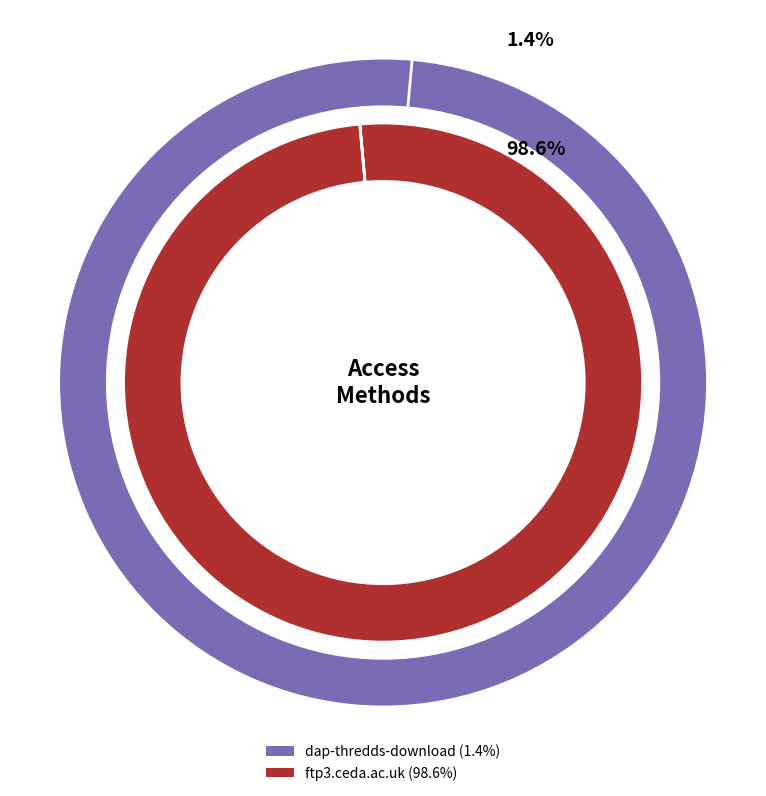

To the nearest percent, what portion does dap-thredds-download represent?

1%